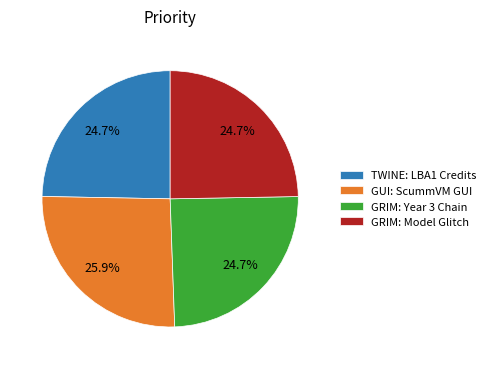

What is the largest slice in the pie chart?

GUI: ScummVM GUI